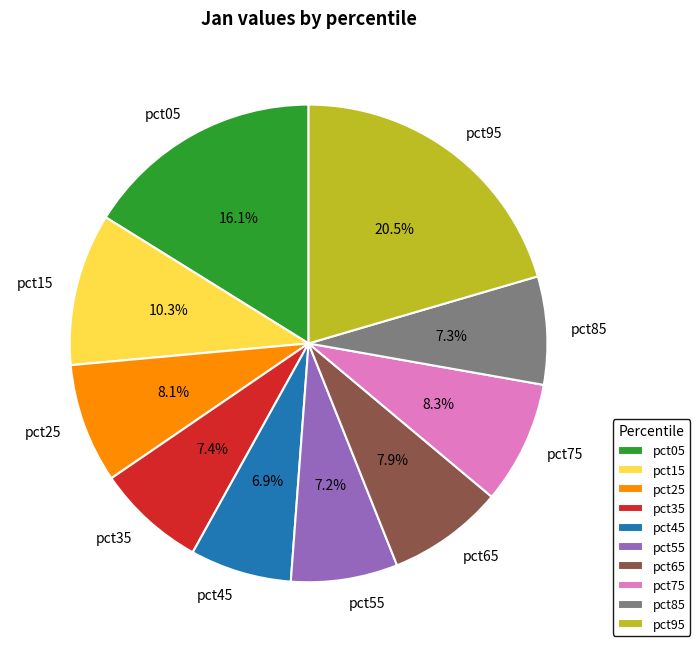

Count the number of slices in the pie.

10